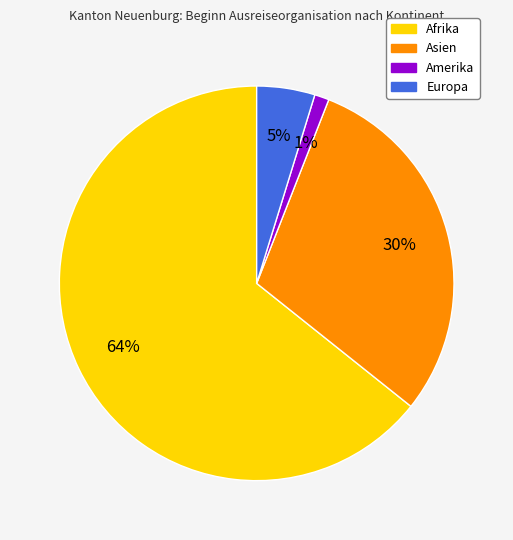

Which category accounts for the majority?

Afrika